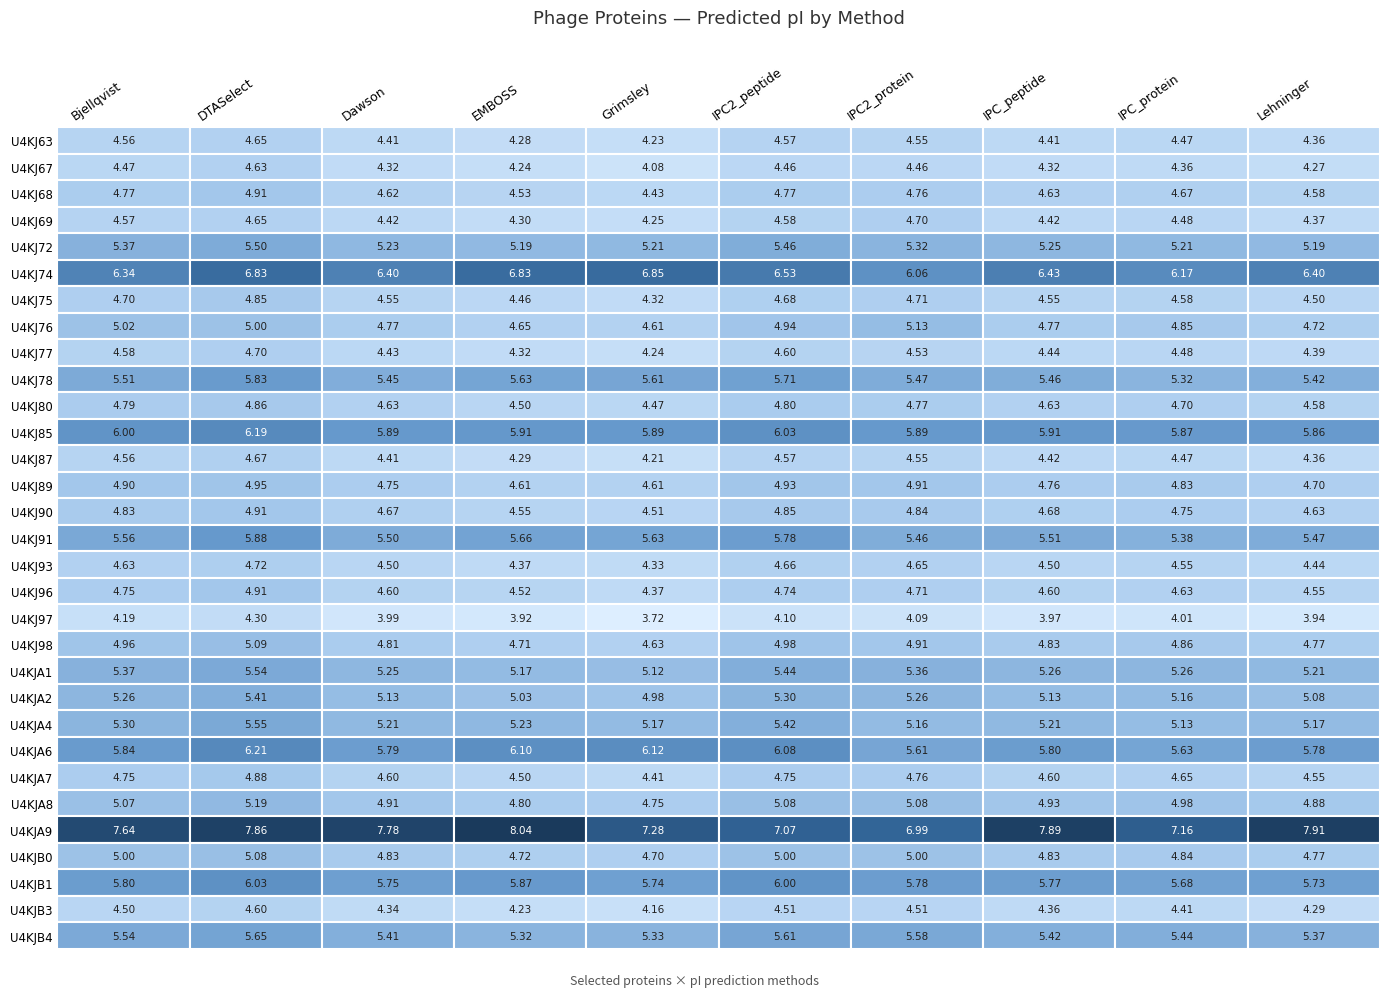

What is the maximum value shown in the chart?

8.0